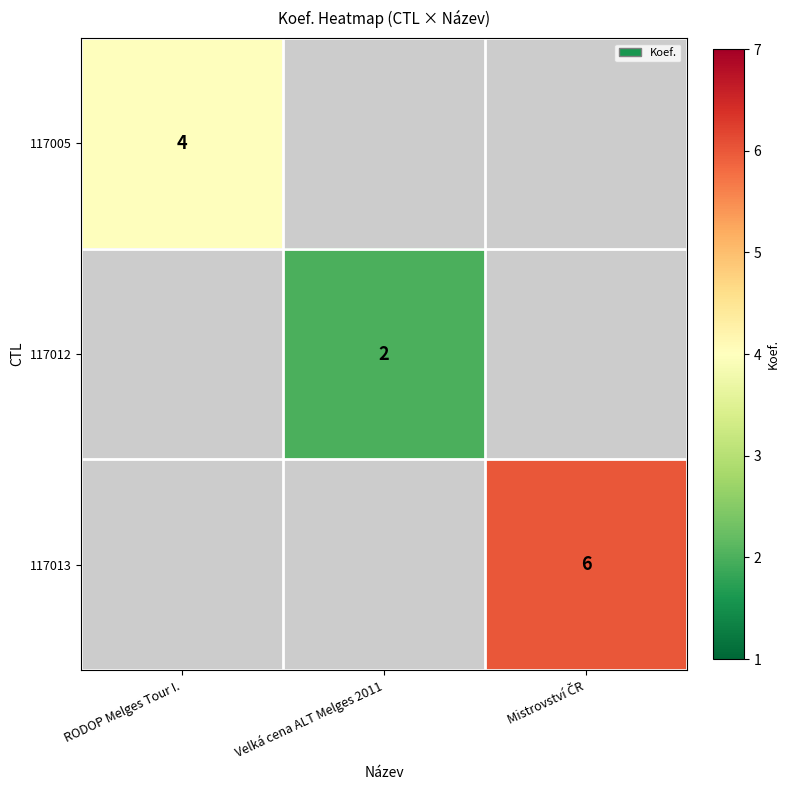

How many distinct data groups are displayed?

3